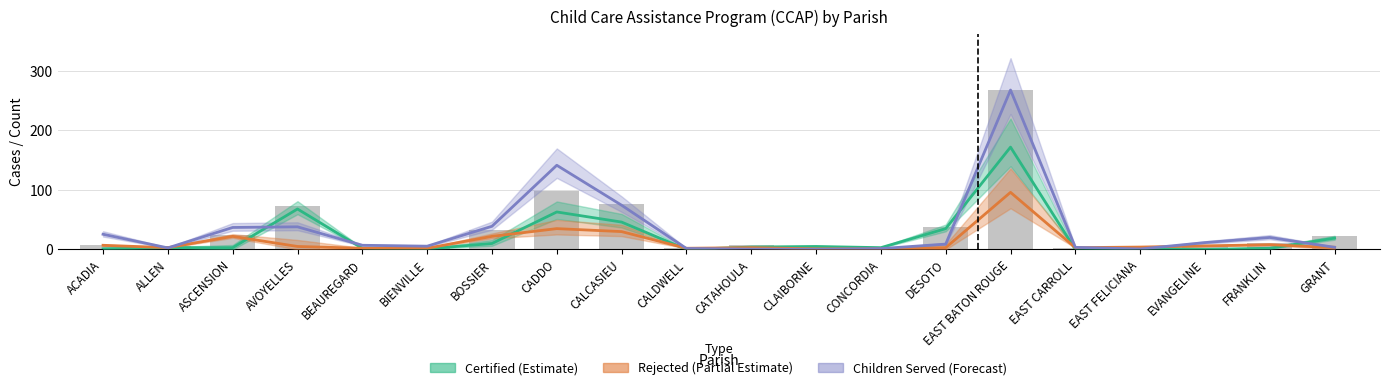

At which label does PROCESSED reach its minimum?

CALDWELL